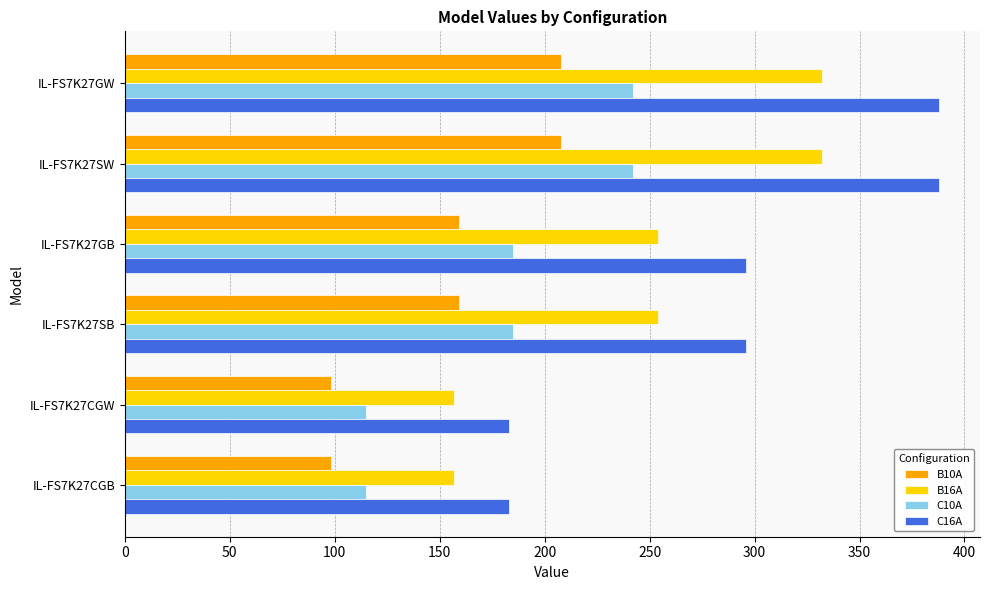

What is the difference between the second highest and second lowest values in the B16A series?

175